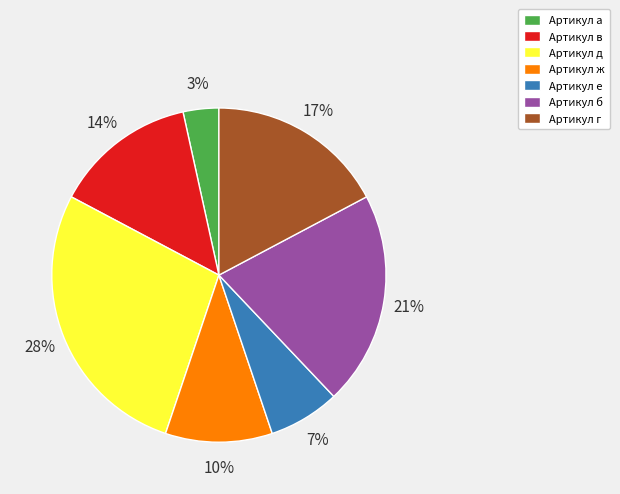

What is the largest slice in the pie chart?

Артикул д